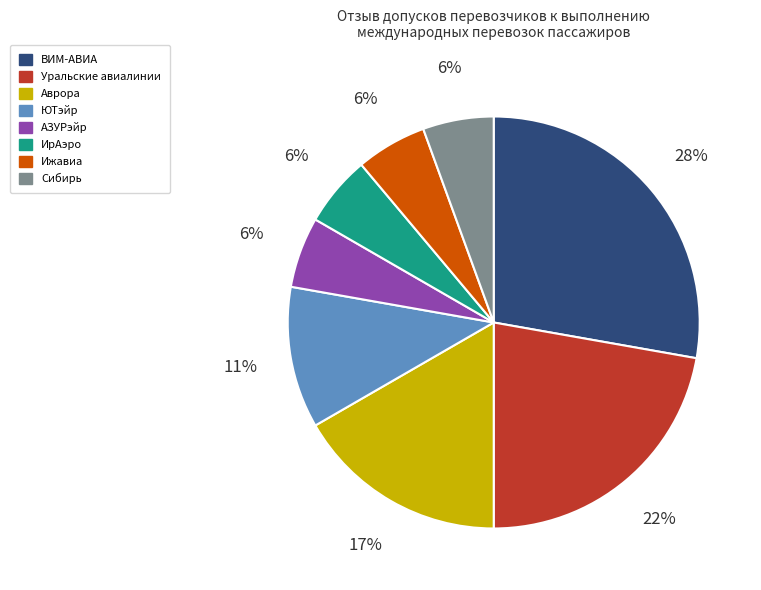

Combined, do АЗУРэйр and Ижавиа account for over 50%?

No